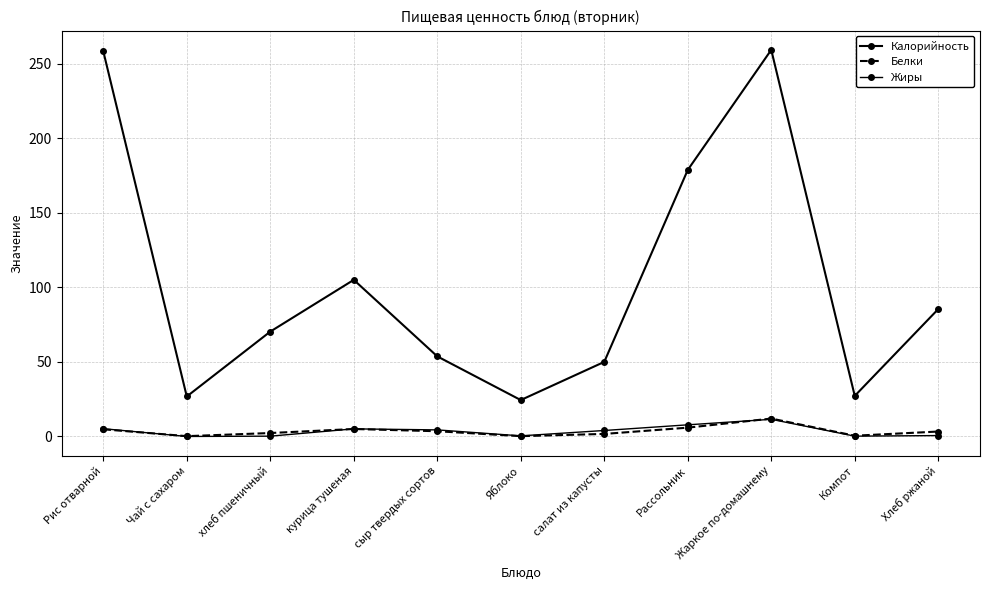

The Белки series shows 2.6 at курица тушеная. True or false?

False